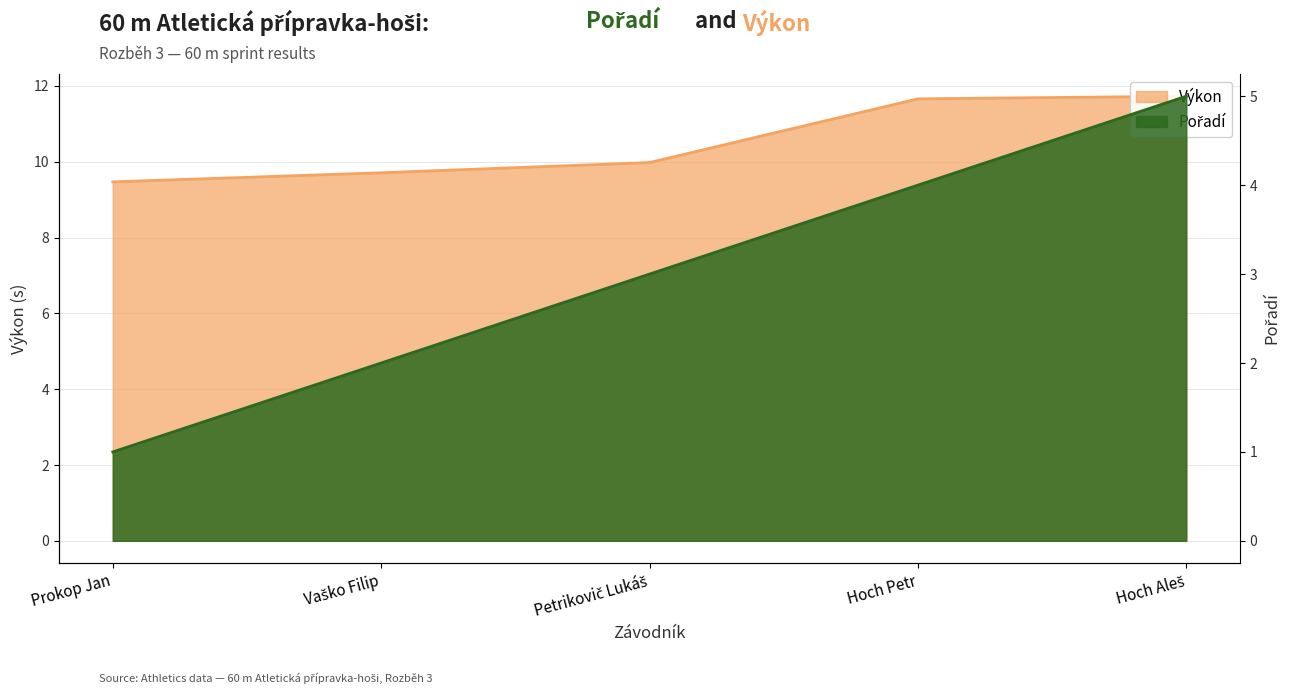

True or false: Pořadí and Výkon cross at least once.

False